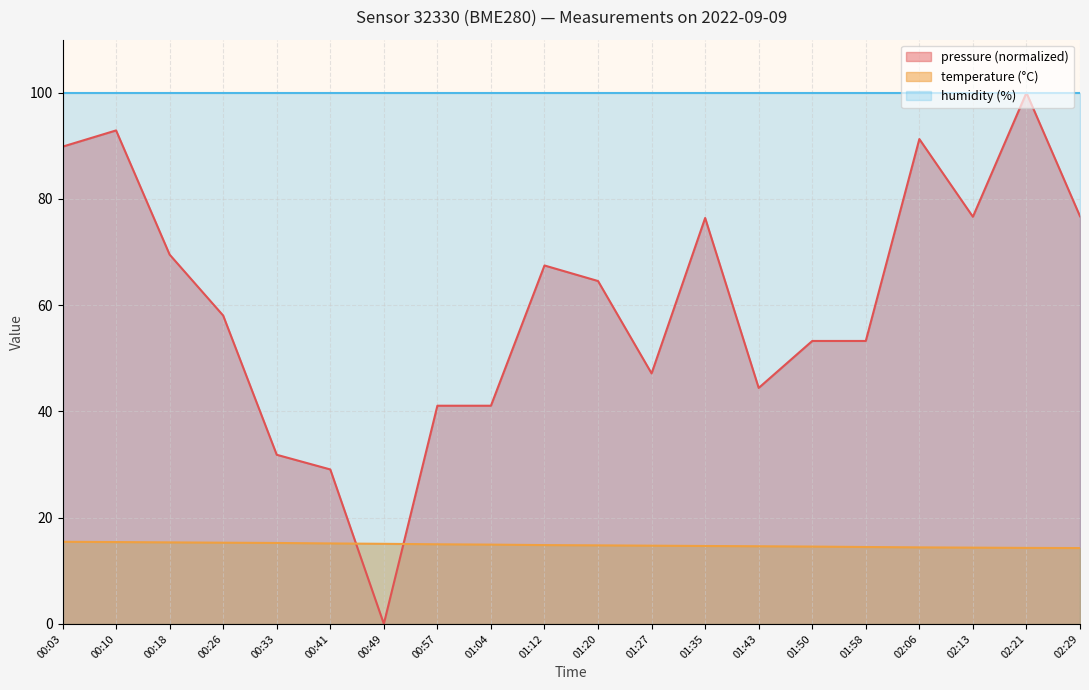

What are all the series names shown in the legend?

pressure (normalized), temperature (°C), humidity (%)